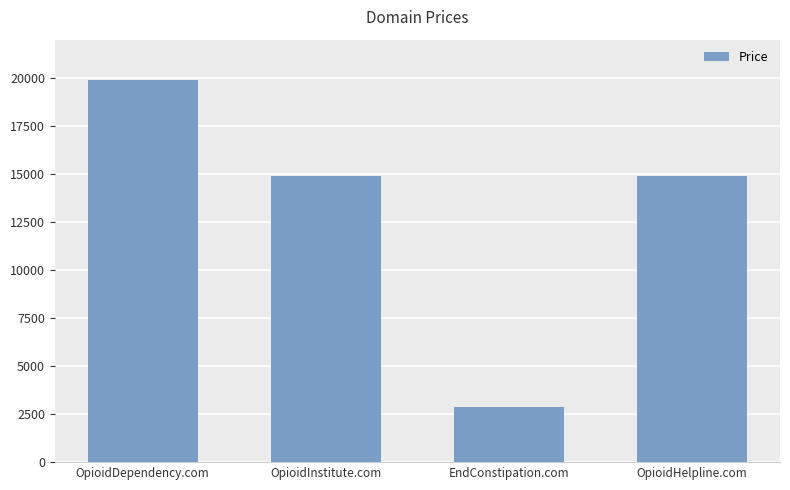

What is the change in value from OpioidInstitute.com to EndConstipation.com?

-12000